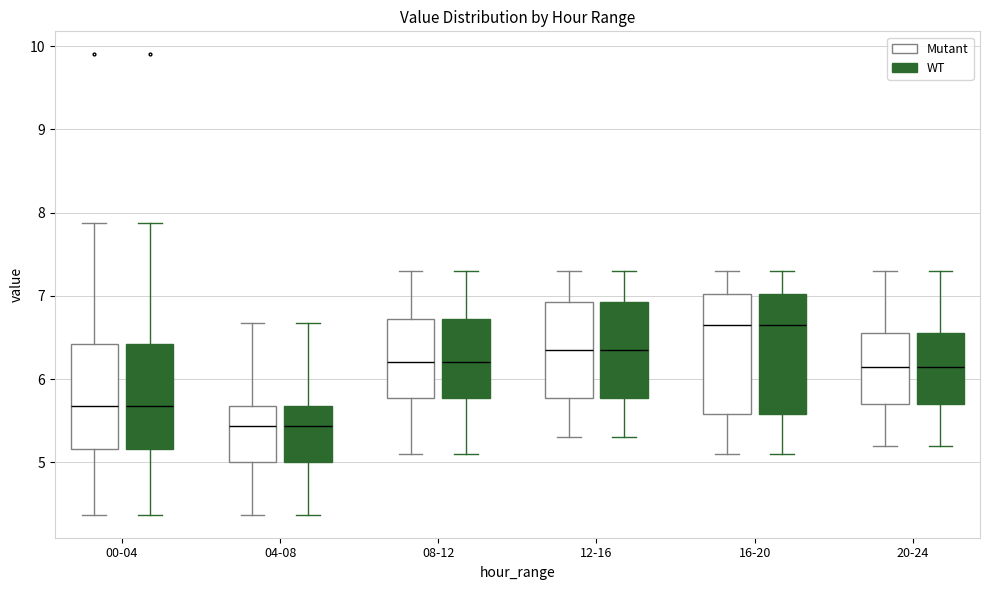

Where does the median line of the box for 00-04 (WT) sit on the y-axis? The values are not printed on the chart, so give them approximately, as read against the axis.

5.7